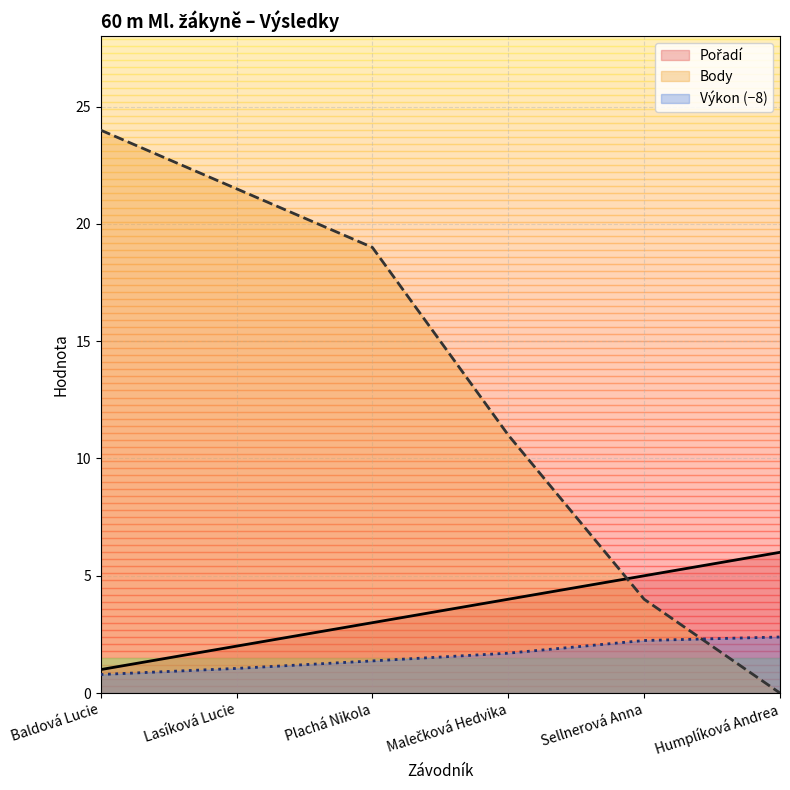

What is the difference between the second highest and minimum values in the Výkon series?

1.5